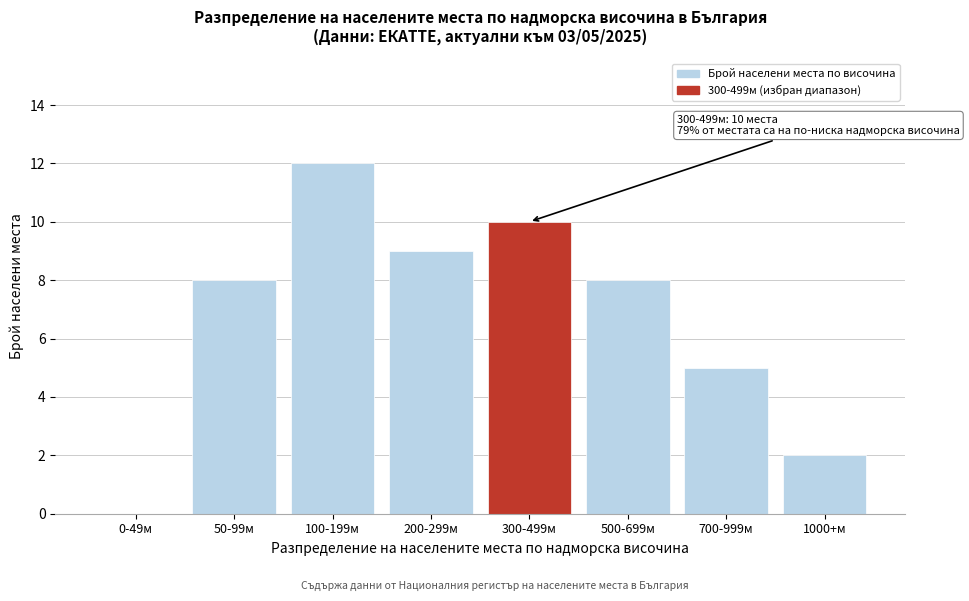

Reading left to right, list all the values displayed in this chart.

0-49м=0	50-99м=8	100-199м=12	200-299м=9	300-499м=10	500-699м=8	700-999м=5	1000+м=2